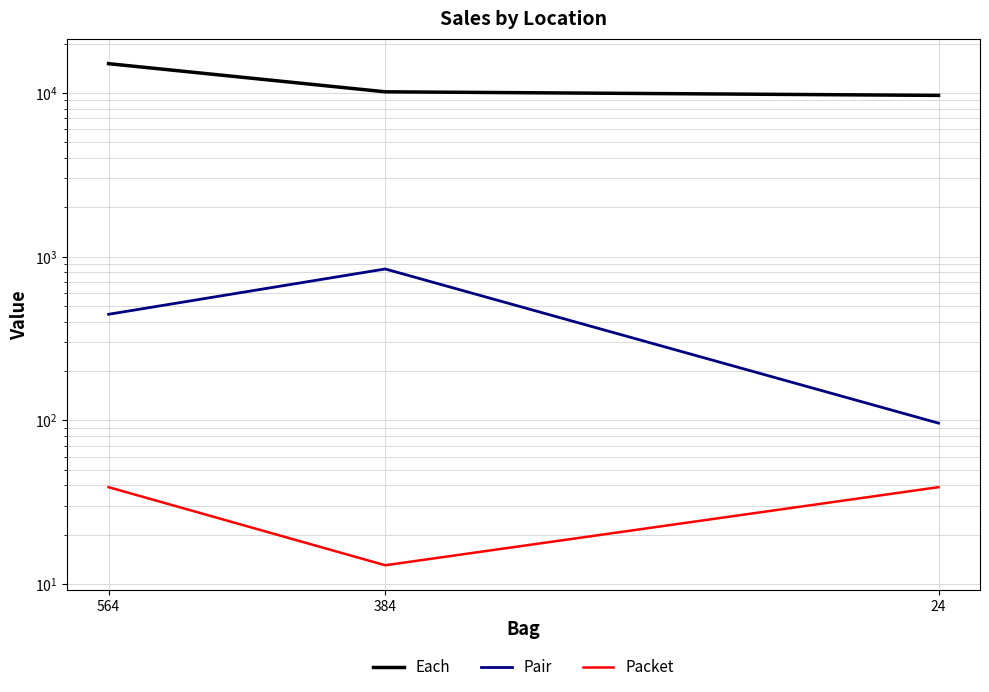

Is it true that Each equals 16092 at 24?

False